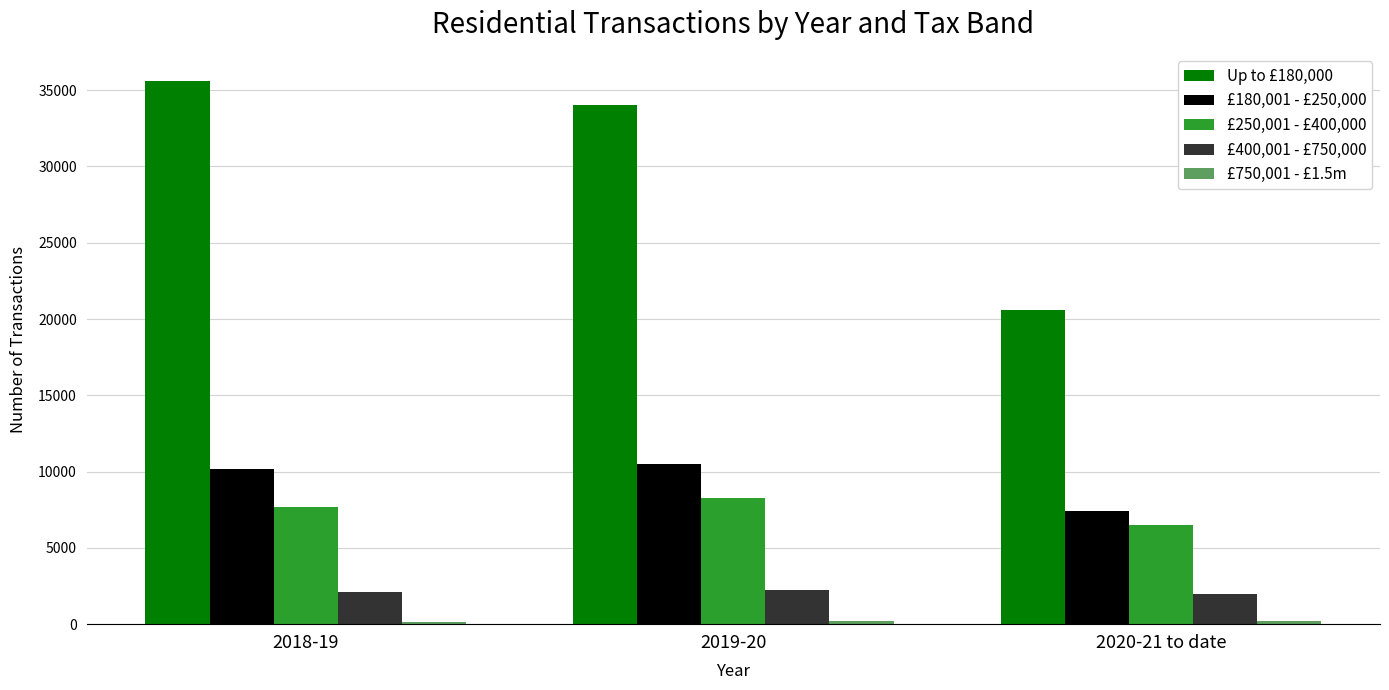

What is the sum of the £180,001 - £250,000 values at 2020-21 to date and 2018-19?

17600